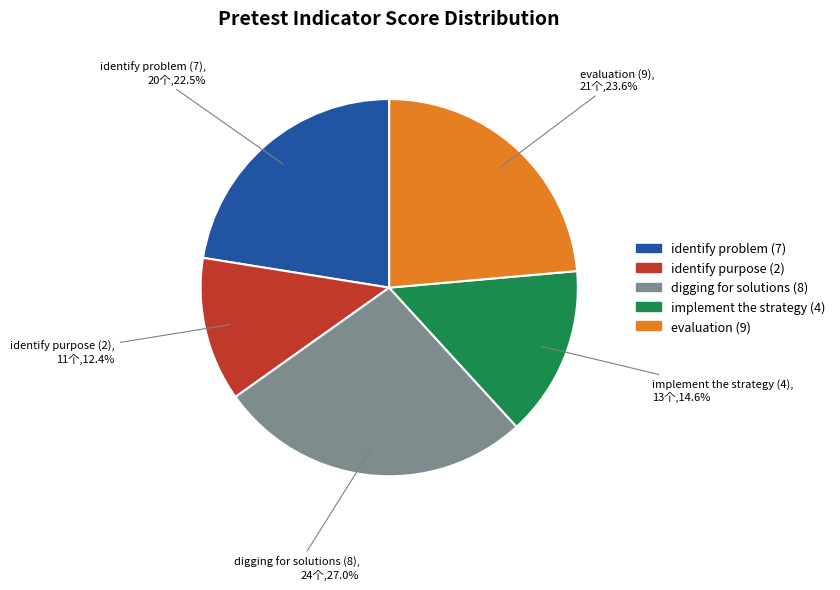

Rank the categories by value from lowest to highest.

identify purpose (2), implement the strategy (4), identify problem (7), evaluation (9), digging for solutions (8)